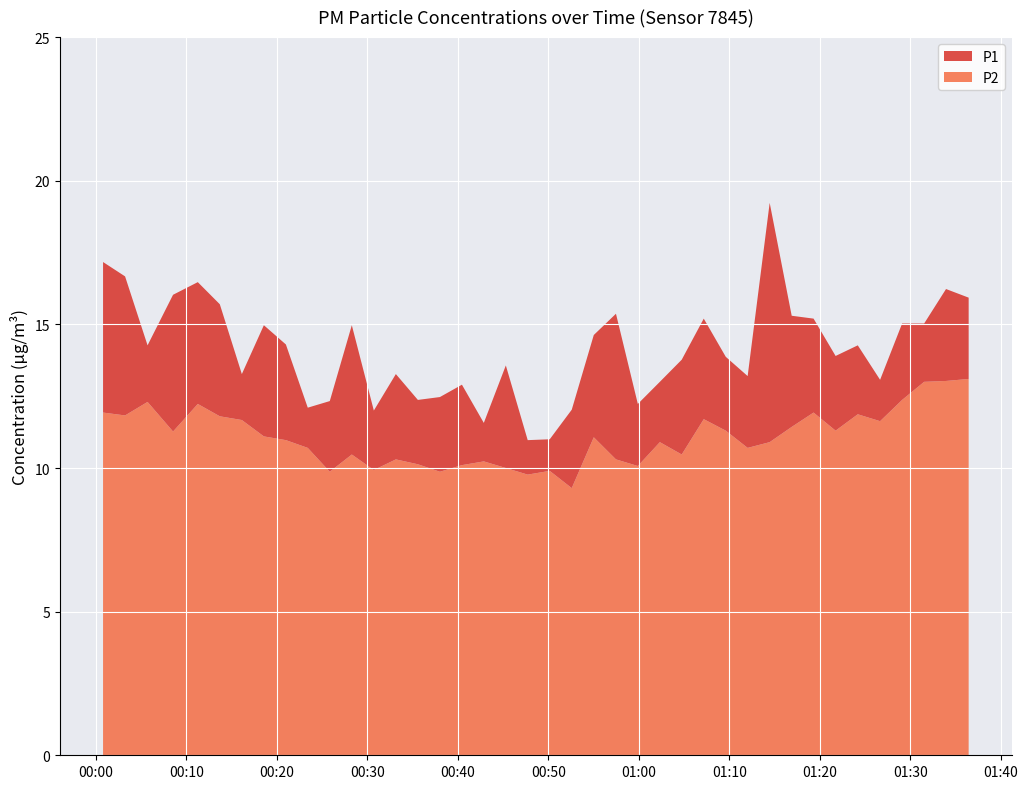

Reading left to right, transcribe all the data shown in this chart.

P1: 2022-12-08T00:00:48=17.2	2022-12-08T00:03:14=16.7	2022-12-08T00:05:43=14.3	2022-12-08T00:08:32=16.0	2022-12-08T00:11:16=16.5	2022-12-08T00:13:42=15.7	2022-12-08T00:16:08=13.3	2022-12-08T00:18:34=15.0	2022-12-08T00:21:00=14.3	2022-12-08T00:23:25=12.1	2022-12-08T00:25:51=12.3	2022-12-08T00:28:17=15.0	2022-12-08T00:30:43=12.0	2022-12-08T00:33:09=13.3	2022-12-08T00:35:35=12.4	2022-12-08T00:38:01=12.5	2022-12-08T00:40:27=12.9	2022-12-08T00:42:52=11.6	2022-12-08T00:45:18=13.6	2022-12-08T00:47:43=11.0	2022-12-08T00:50:09=11.0	2022-12-08T00:52:35=12.0	2022-12-08T00:55:01=14.6	2022-12-08T00:57:28=15.4	2022-12-08T00:59:53=12.2	2022-12-08T01:02:19=13.0	2022-12-08T01:04:44=13.8	2022-12-08T01:07:10=15.2	2022-12-08T01:09:36=13.9	2022-12-08T01:12:01=13.2	2022-12-08T01:14:27=19.2	2022-12-08T01:16:53=15.3	2022-12-08T01:19:18=15.2	2022-12-08T01:21:44=13.9	2022-12-08T01:24:11=14.3	2022-12-08T01:26:39=13.1	2022-12-08T01:29:05=15.0	2022-12-08T01:31:31=15.0	2022-12-08T01:33:56=16.2	2022-12-08T01:36:26=15.9
P2: 2022-12-08T00:00:48=11.9	2022-12-08T00:03:14=11.8	2022-12-08T00:05:43=12.3	2022-12-08T00:08:32=11.3	2022-12-08T00:11:16=12.2	2022-12-08T00:13:42=11.8	2022-12-08T00:16:08=11.7	2022-12-08T00:18:34=11.1	2022-12-08T00:21:00=11.0	2022-12-08T00:23:25=10.7	2022-12-08T00:25:51=9.9	2022-12-08T00:28:17=10.5	2022-12-08T00:30:43=9.9	2022-12-08T00:33:09=10.3	2022-12-08T00:35:35=10.1	2022-12-08T00:38:01=9.9	2022-12-08T00:40:27=10.1	2022-12-08T00:42:52=10.2	2022-12-08T00:45:18=10.0	2022-12-08T00:47:43=9.8	2022-12-08T00:50:09=9.9	2022-12-08T00:52:35=9.3	2022-12-08T00:55:01=11.1	2022-12-08T00:57:28=10.3	2022-12-08T00:59:53=10.1	2022-12-08T01:02:19=10.9	2022-12-08T01:04:44=10.5	2022-12-08T01:07:10=11.7	2022-12-08T01:09:36=11.3	2022-12-08T01:12:01=10.7	2022-12-08T01:14:27=10.9	2022-12-08T01:16:53=11.4	2022-12-08T01:19:18=11.9	2022-12-08T01:21:44=11.3	2022-12-08T01:24:11=11.9	2022-12-08T01:26:39=11.6	2022-12-08T01:29:05=12.4	2022-12-08T01:31:31=13.0	2022-12-08T01:33:56=13.0	2022-12-08T01:36:26=13.1